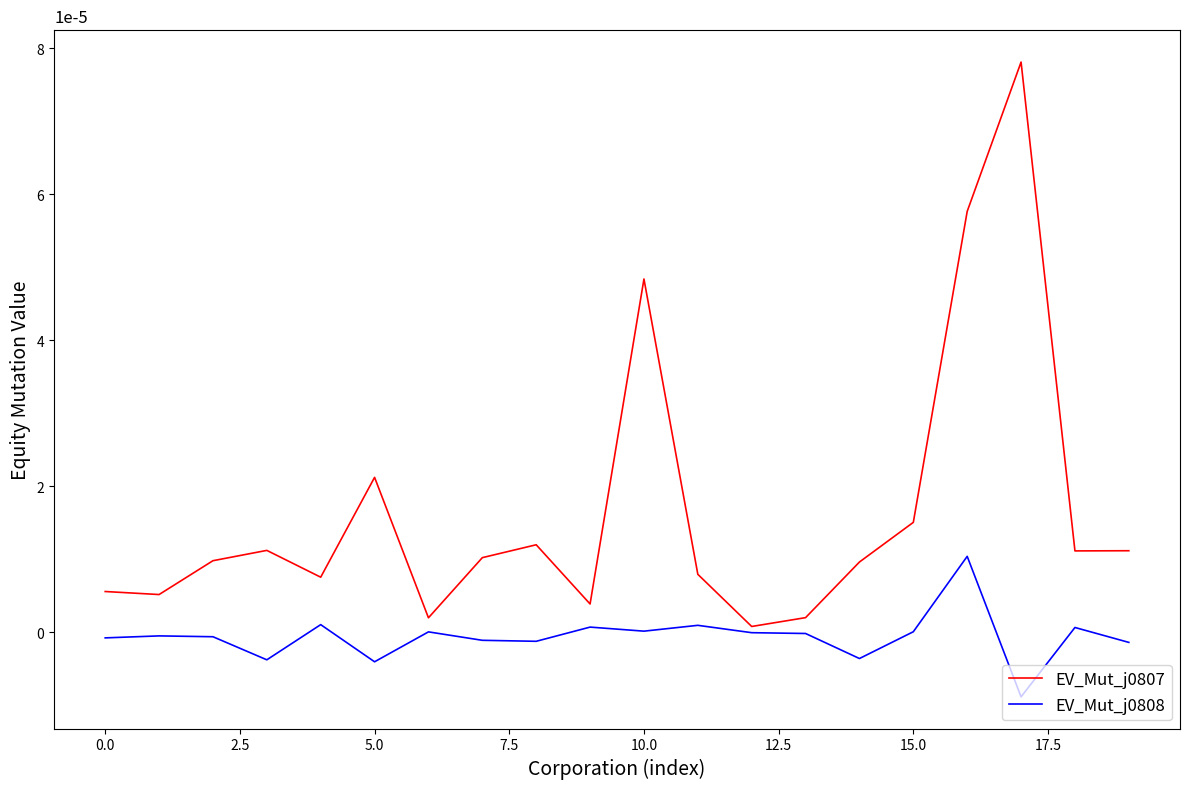

Rank the series by their maximum value, from highest to lowest.

EV_Mut_j0807, EV_Mut_j0808